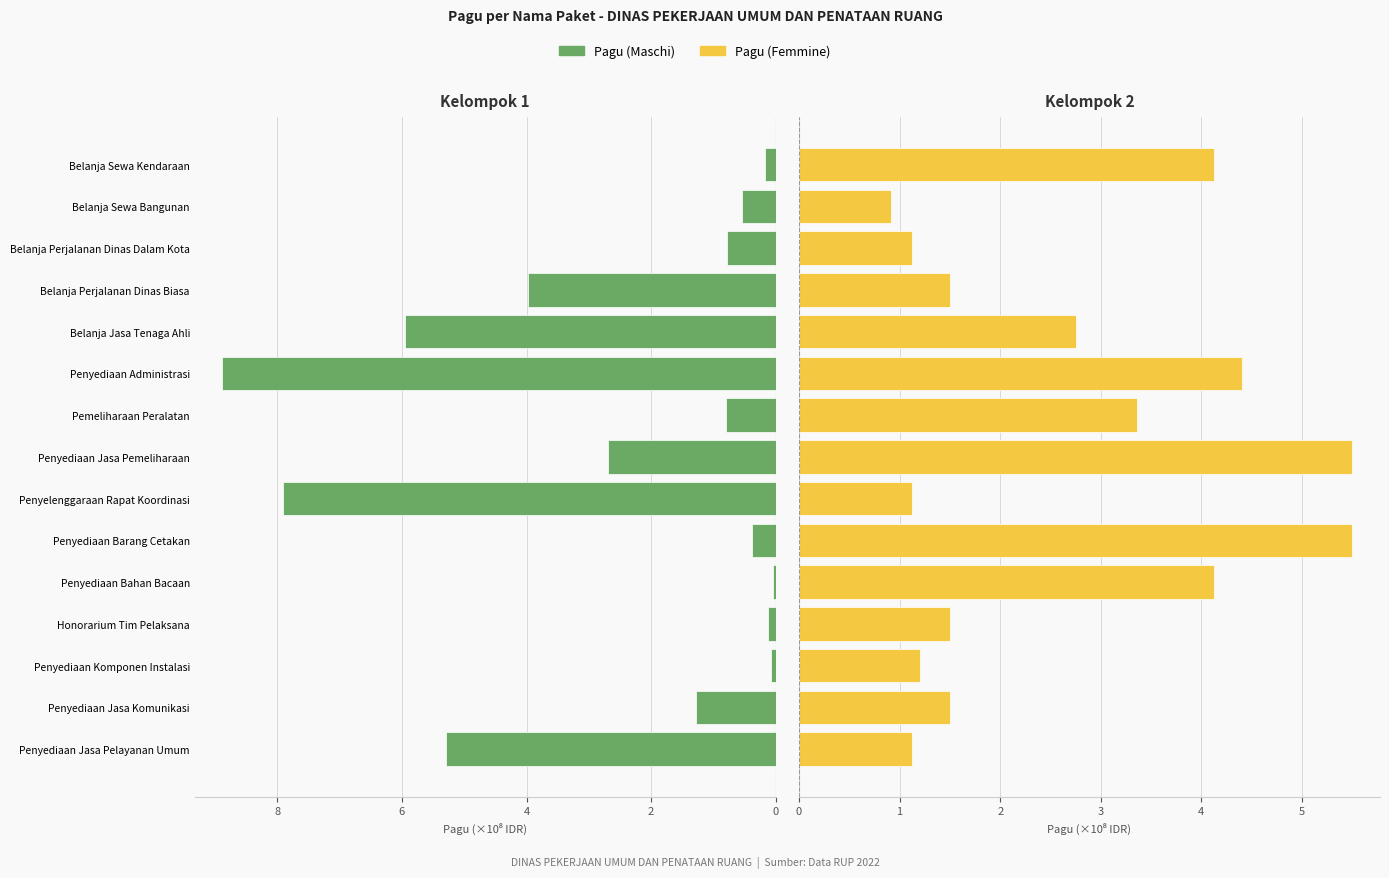

How many bars are there in each group?

2